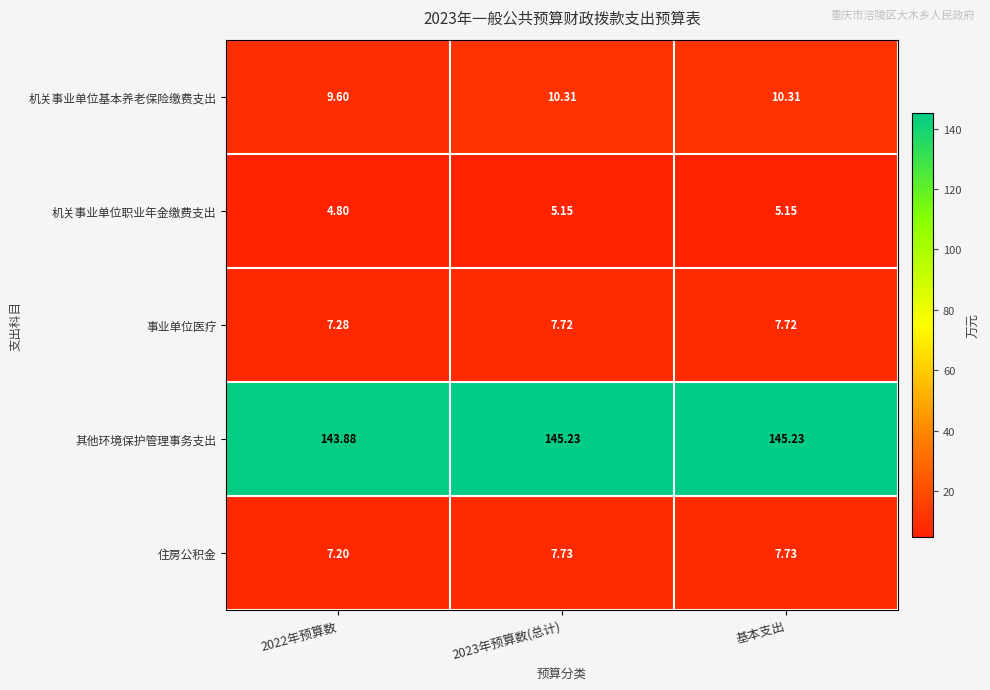

Which series changed the most between 2022年预算数 and 基本支出?

其他环境保护管理事务支出